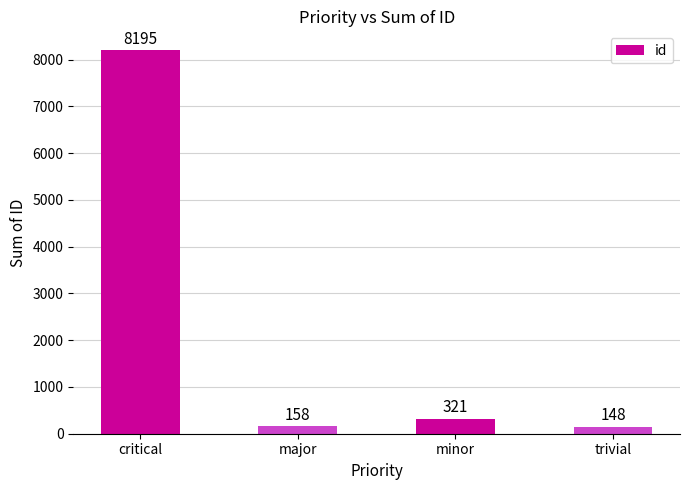

What is the label of the 3rd bar from the left?

minor